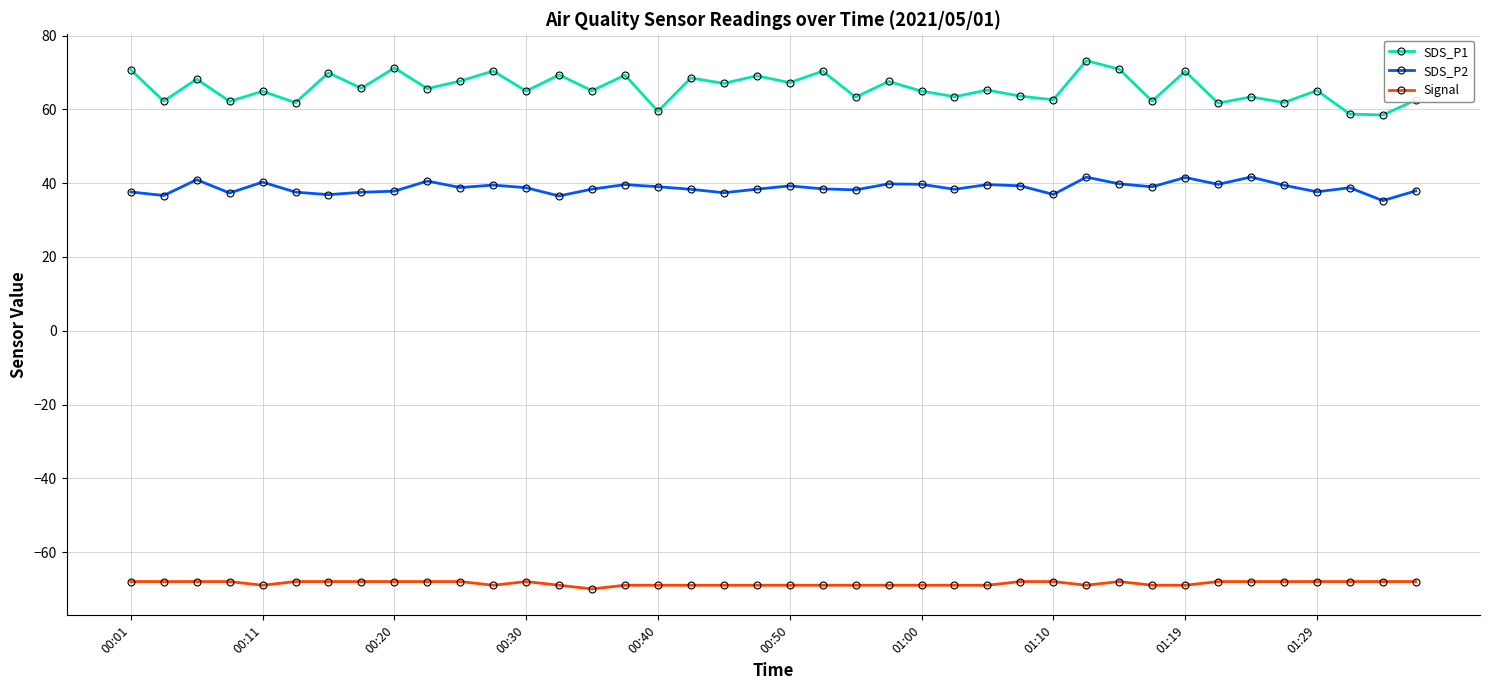

True or false: SDS_P1 and SDS_P2 intersect in this chart.

False